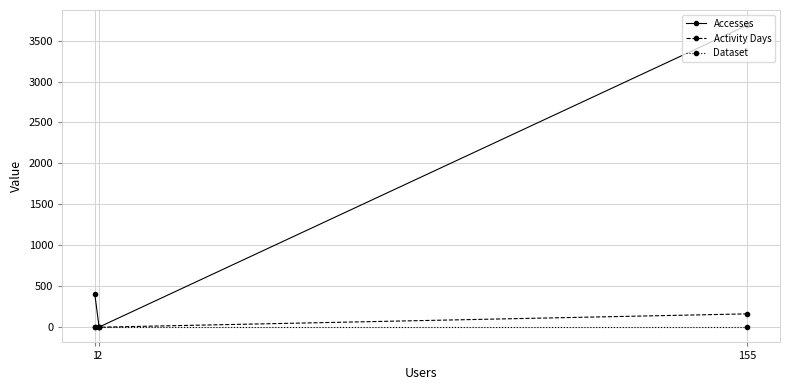

What is the average value of the Accesses series?

1365